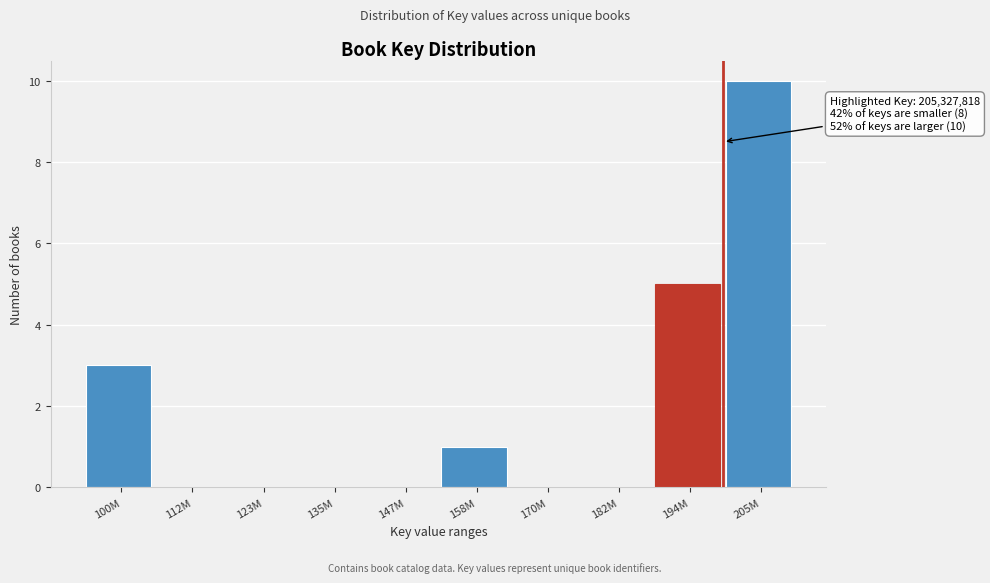

Reading right to left, what are all the values shown in this chart?

205M=10	194M=5	182M=0	170M=0	158M=1	147M=0	135M=0	123M=0	112M=0	100M=3